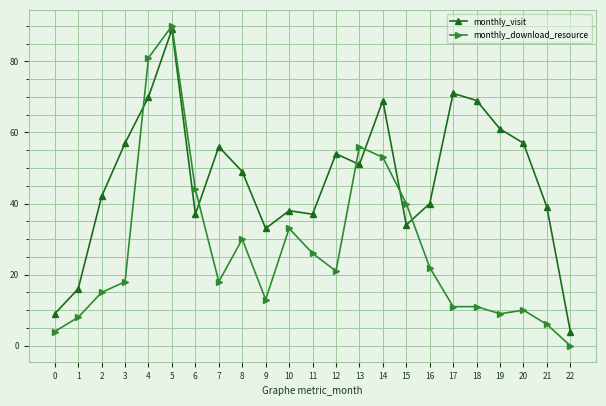

Rank the series at 10 from lowest to highest value.

monthly_download_resource, monthly_visit